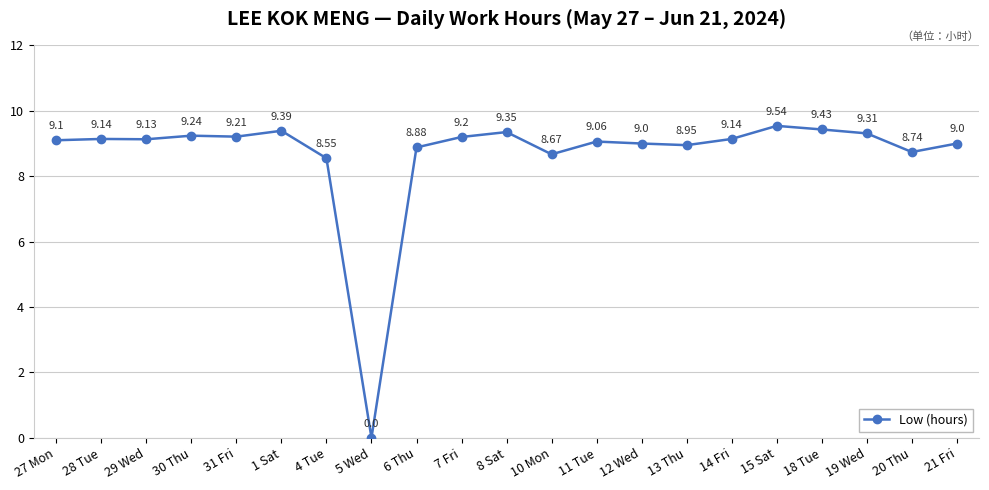

What is the change in value from 30 Thu to 4 Tue?

-0.7